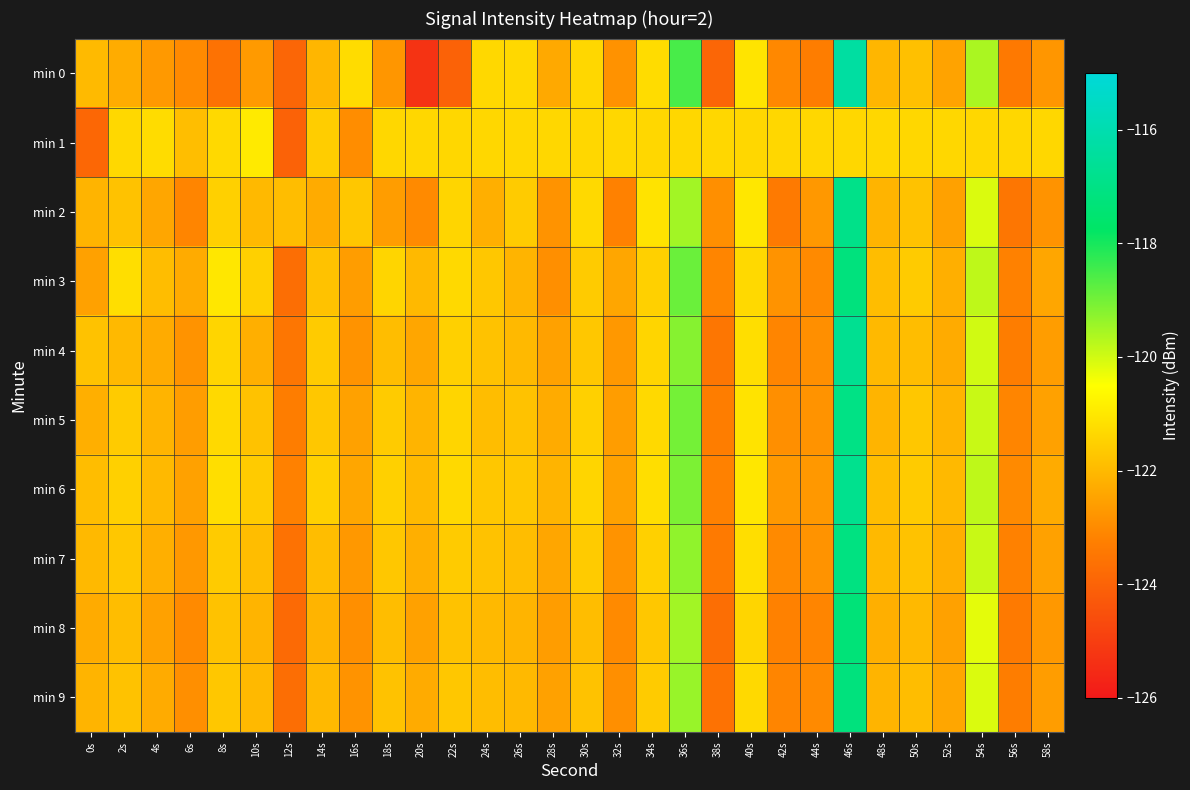

Reading left to right, what are all the values shown in this chart?

min 0: 0s=-122.0	2s=-122.3	4s=-122.7	6s=-123.0	8s=-123.6	10s=-122.7	12s=-123.9	14s=-122.1	16s=-121.2	18s=-122.7	20s=-125.3	22s=-124.0	24s=-121.3	26s=-121.3	28s=-122.3	30s=-121.4	32s=-122.8	34s=-121.3	36s=-118.5	38s=-123.9	40s=-121.1	42s=-123.1	44s=-123.3	46s=-116.3	48s=-122.1	50s=-121.8	52s=-122.5	54s=-119.6	56s=-123.4	58s=-122.8
min 1: 0s=-123.9	2s=-121.3	4s=-121.2	6s=-121.9	8s=-121.3	10s=-120.9	12s=-124.0	14s=-121.6	16s=-122.9	18s=-121.4	20s=-121.4	22s=-121.4	24s=-121.4	26s=-121.4	28s=-121.4	30s=-121.4	32s=-121.4	34s=-121.4	36s=-121.4	38s=-121.4	40s=-121.4	42s=-121.4	44s=-121.4	46s=-121.4	48s=-121.4	50s=-121.4	52s=-121.4	54s=-121.4	56s=-121.4	58s=-121.4
min 2: 0s=-122.1	2s=-121.8	4s=-122.4	6s=-123.1	8s=-121.5	10s=-122.0	12s=-121.9	14s=-122.3	16s=-121.7	18s=-122.6	20s=-123.0	22s=-121.4	24s=-122.2	26s=-121.6	28s=-122.8	30s=-121.3	32s=-123.2	34s=-121.1	36s=-119.5	38s=-122.9	40s=-121.0	42s=-123.4	44s=-122.7	46s=-116.9	48s=-122.1	50s=-121.8	52s=-122.5	54s=-120.1	56s=-123.5	58s=-122.8
min 3: 0s=-122.5	2s=-121.2	4s=-121.9	6s=-122.3	8s=-121.0	10s=-121.5	12s=-123.7	14s=-121.8	16s=-122.6	18s=-121.4	20s=-122.0	22s=-121.3	24s=-121.7	26s=-122.1	28s=-122.9	30s=-121.6	32s=-122.4	34s=-121.5	36s=-118.9	38s=-123.1	40s=-121.3	42s=-122.8	44s=-123.0	46s=-117.2	48s=-121.9	50s=-121.6	52s=-122.2	54s=-119.8	56s=-123.2	58s=-122.4
min 4: 0s=-121.8	2s=-122.0	4s=-122.3	6s=-122.8	8s=-121.4	10s=-122.2	12s=-123.5	14s=-121.6	16s=-122.8	18s=-121.9	20s=-122.4	22s=-121.5	24s=-121.8	26s=-122.0	28s=-122.5	30s=-121.7	32s=-122.7	34s=-121.4	36s=-119.2	38s=-123.5	40s=-121.2	42s=-123.1	44s=-122.9	46s=-116.7	48s=-122.0	50s=-121.9	52s=-122.3	54s=-120.0	56s=-123.3	58s=-122.6
min 5: 0s=-122.2	2s=-121.6	4s=-122.1	6s=-122.6	8s=-121.3	10s=-121.8	12s=-123.3	14s=-121.7	16s=-122.5	18s=-121.6	20s=-122.1	22s=-121.4	24s=-121.9	26s=-121.8	28s=-122.3	30s=-121.5	32s=-122.6	34s=-121.3	36s=-119.0	38s=-123.3	40s=-121.1	42s=-122.9	44s=-122.8	46s=-117.0	48s=-122.1	50s=-121.7	52s=-122.1	54s=-119.9	56s=-123.1	58s=-122.5
min 6: 0s=-121.9	2s=-121.5	4s=-122.0	6s=-122.5	8s=-121.2	10s=-121.6	12s=-123.2	14s=-121.5	16s=-122.4	18s=-121.5	20s=-122.0	22s=-121.3	24s=-121.7	26s=-121.7	28s=-122.1	30s=-121.4	32s=-122.5	34s=-121.2	36s=-119.1	38s=-123.2	40s=-121.0	42s=-122.7	44s=-122.7	46s=-116.8	48s=-121.9	50s=-121.6	52s=-122.0	54s=-119.8	56s=-123.0	58s=-122.3
min 7: 0s=-122.0	2s=-121.7	4s=-122.2	6s=-122.7	8s=-121.6	10s=-121.9	12s=-123.6	14s=-121.9	16s=-122.7	18s=-121.7	20s=-122.2	22s=-121.6	24s=-121.8	26s=-121.9	28s=-122.4	30s=-121.6	32s=-122.8	34s=-121.5	36s=-119.3	38s=-123.4	40s=-121.2	42s=-123.0	44s=-122.8	46s=-117.1	48s=-122.0	50s=-121.8	52s=-122.2	54s=-119.9	56s=-123.2	58s=-122.5
min 8: 0s=-122.3	2s=-121.9	4s=-122.5	6s=-123.0	8s=-121.8	10s=-122.1	12s=-123.8	14s=-122.1	16s=-122.9	18s=-121.9	20s=-122.5	22s=-121.8	24s=-122.0	26s=-122.1	28s=-122.6	30s=-121.9	32s=-123.0	34s=-121.7	36s=-119.5	38s=-123.7	40s=-121.4	42s=-123.2	44s=-123.1	46s=-117.3	48s=-122.2	50s=-122.0	52s=-122.5	54s=-120.2	56s=-123.4	58s=-122.7
min 9: 0s=-122.1	2s=-121.8	4s=-122.3	6s=-122.9	8s=-121.7	10s=-122.0	12s=-123.7	14s=-122.0	16s=-122.8	18s=-121.8	20s=-122.3	22s=-121.7	24s=-121.9	26s=-122.0	28s=-122.5	30s=-121.8	32s=-122.9	34s=-121.6	36s=-119.4	38s=-123.6	40s=-121.3	42s=-123.1	44s=-123.0	46s=-117.2	48s=-122.1	50s=-121.9	52s=-122.4	54s=-120.1	56s=-123.3	58s=-122.6